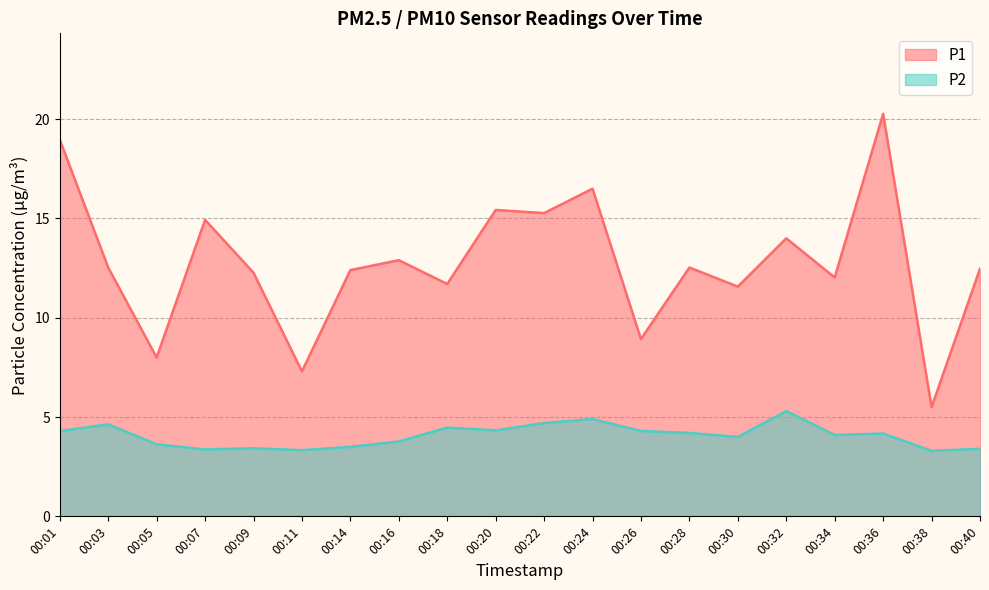

What are all the series names shown in the legend?

P1, P2